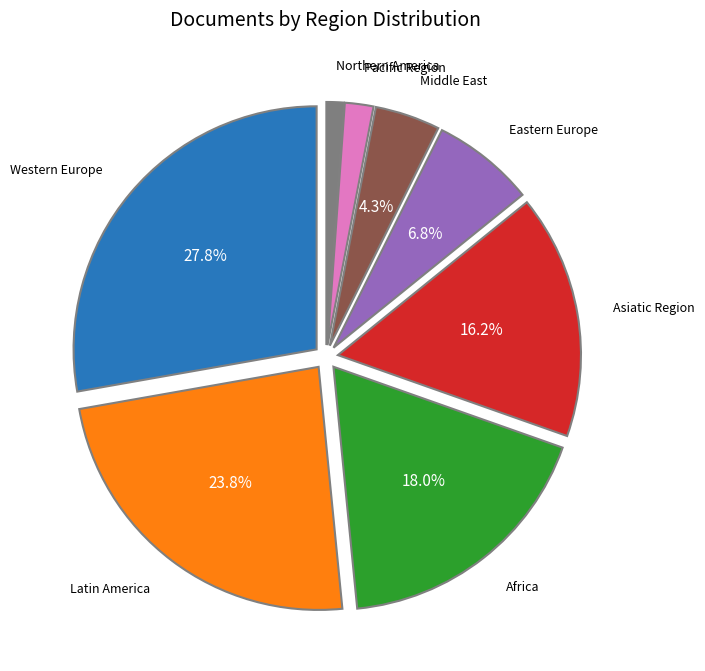

Which category has the biggest portion of the pie?

Western Europe